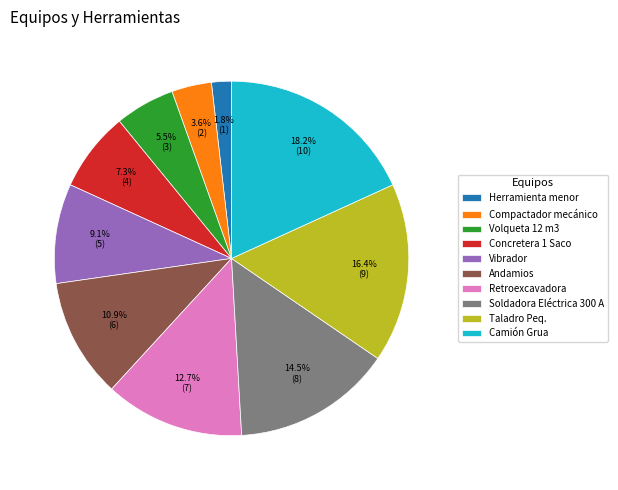

To the nearest percent, what percentage of the pie is Herramienta menor?

2%